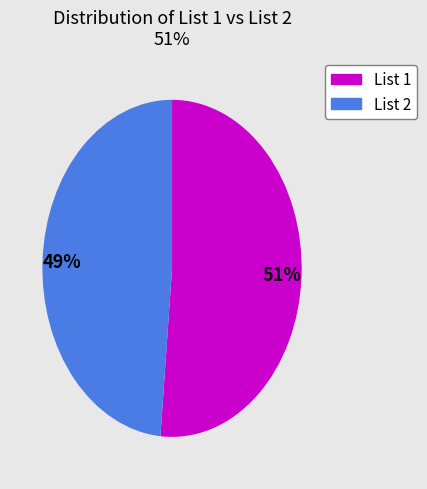

How many slices are in this pie chart?

2